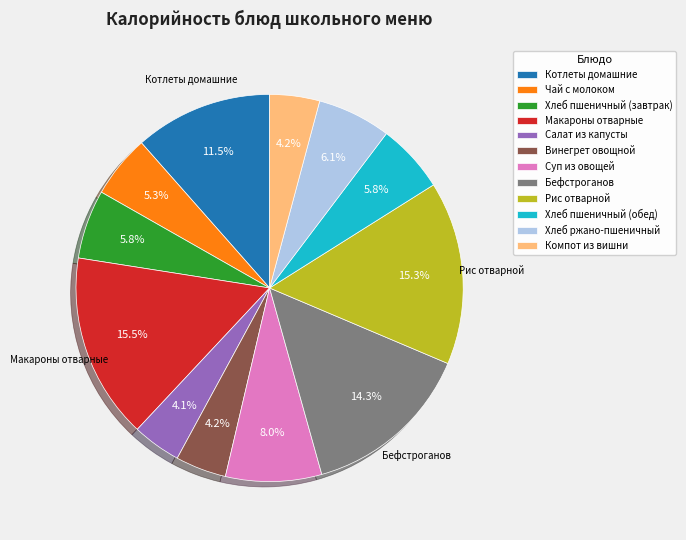

Does Хлеб ржано-пшеничный represent more than half of the total?

No